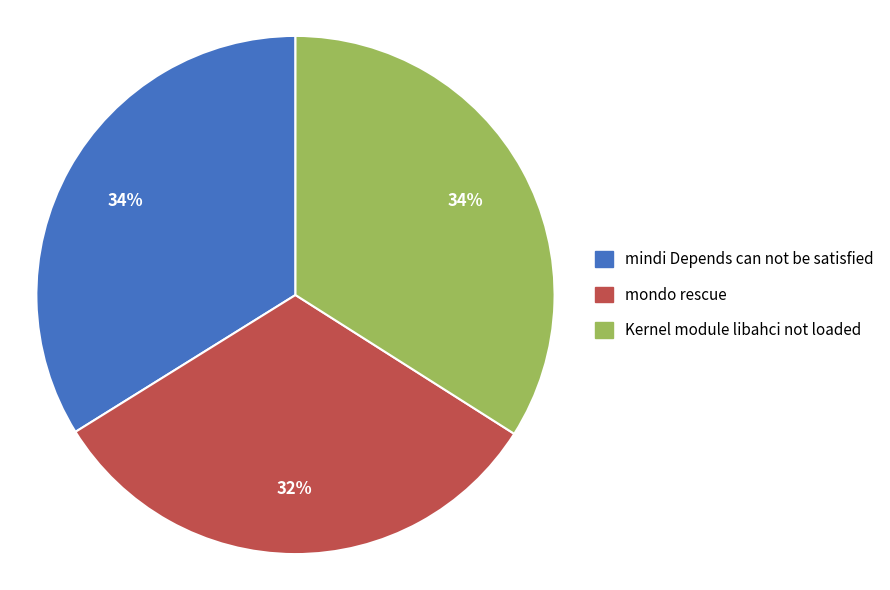

To the nearest percent, what portion does Kernel module libahci not loaded represent?

34%